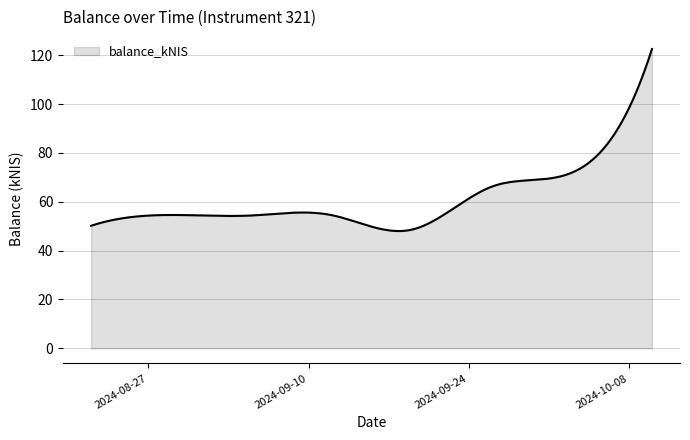

What is the difference between the maximum and minimum values?

74.5